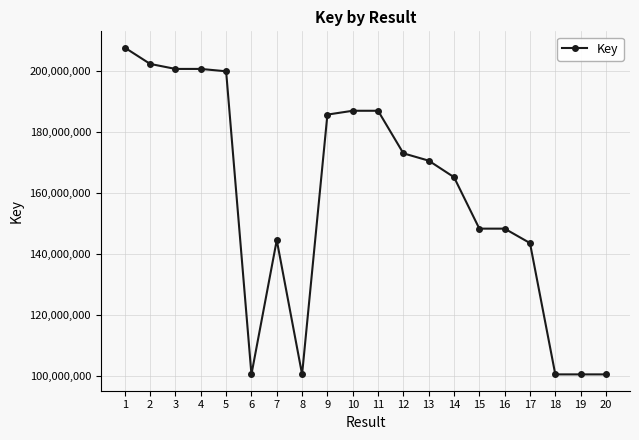

Is it true that the value at 18 is 34188432?

False